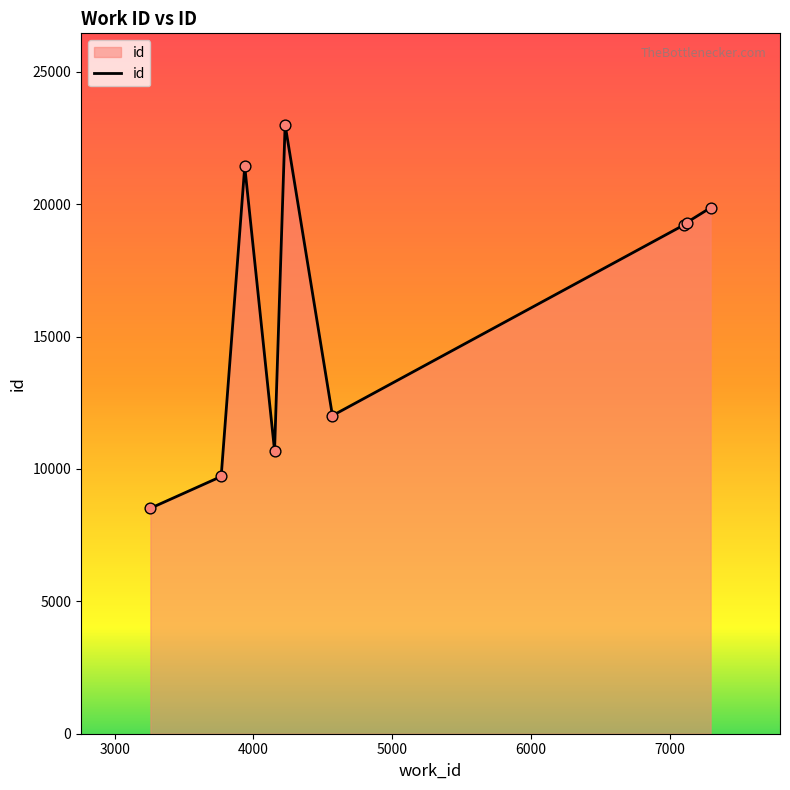

What is the greatest value displayed?

23000